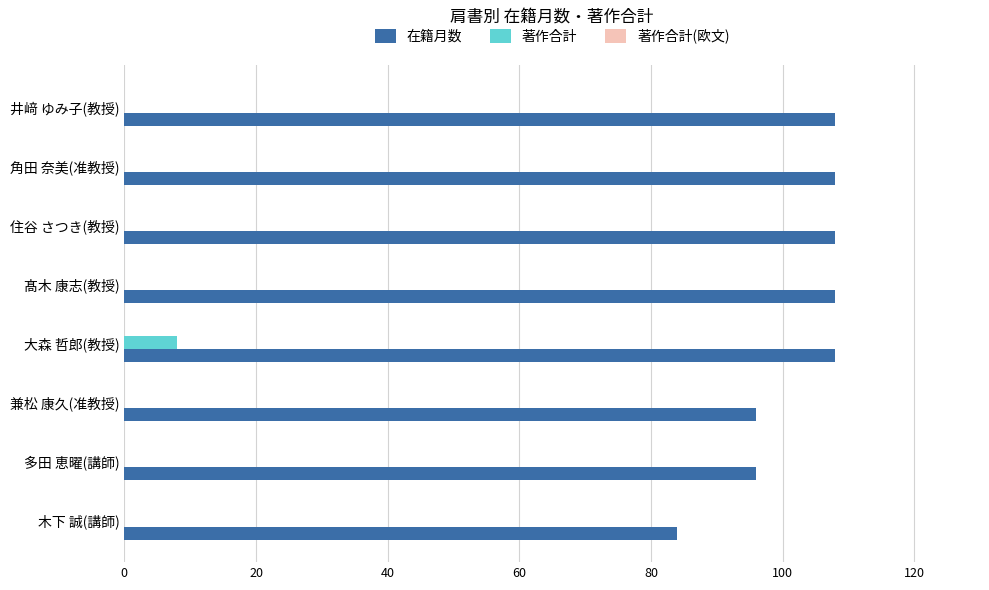

What is the sum of all 在籍月数 values?

816